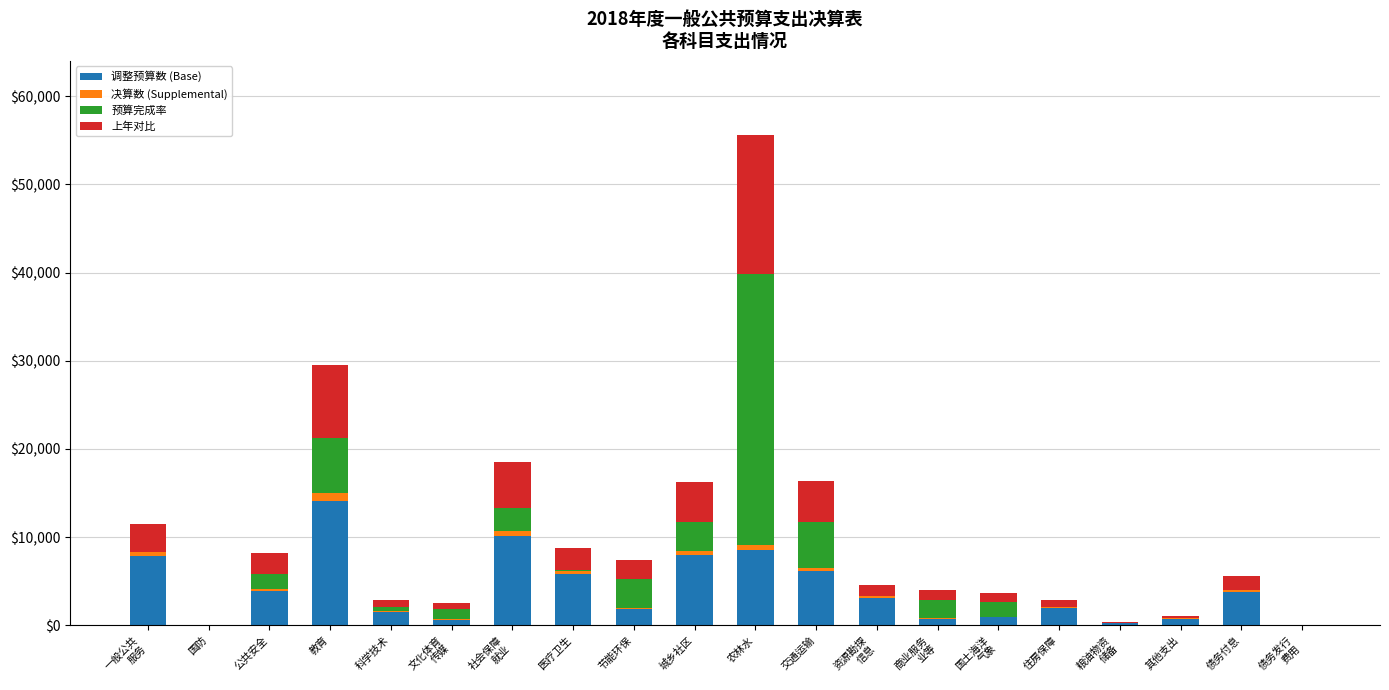

At which category is the sum across all series the highest?

农林水